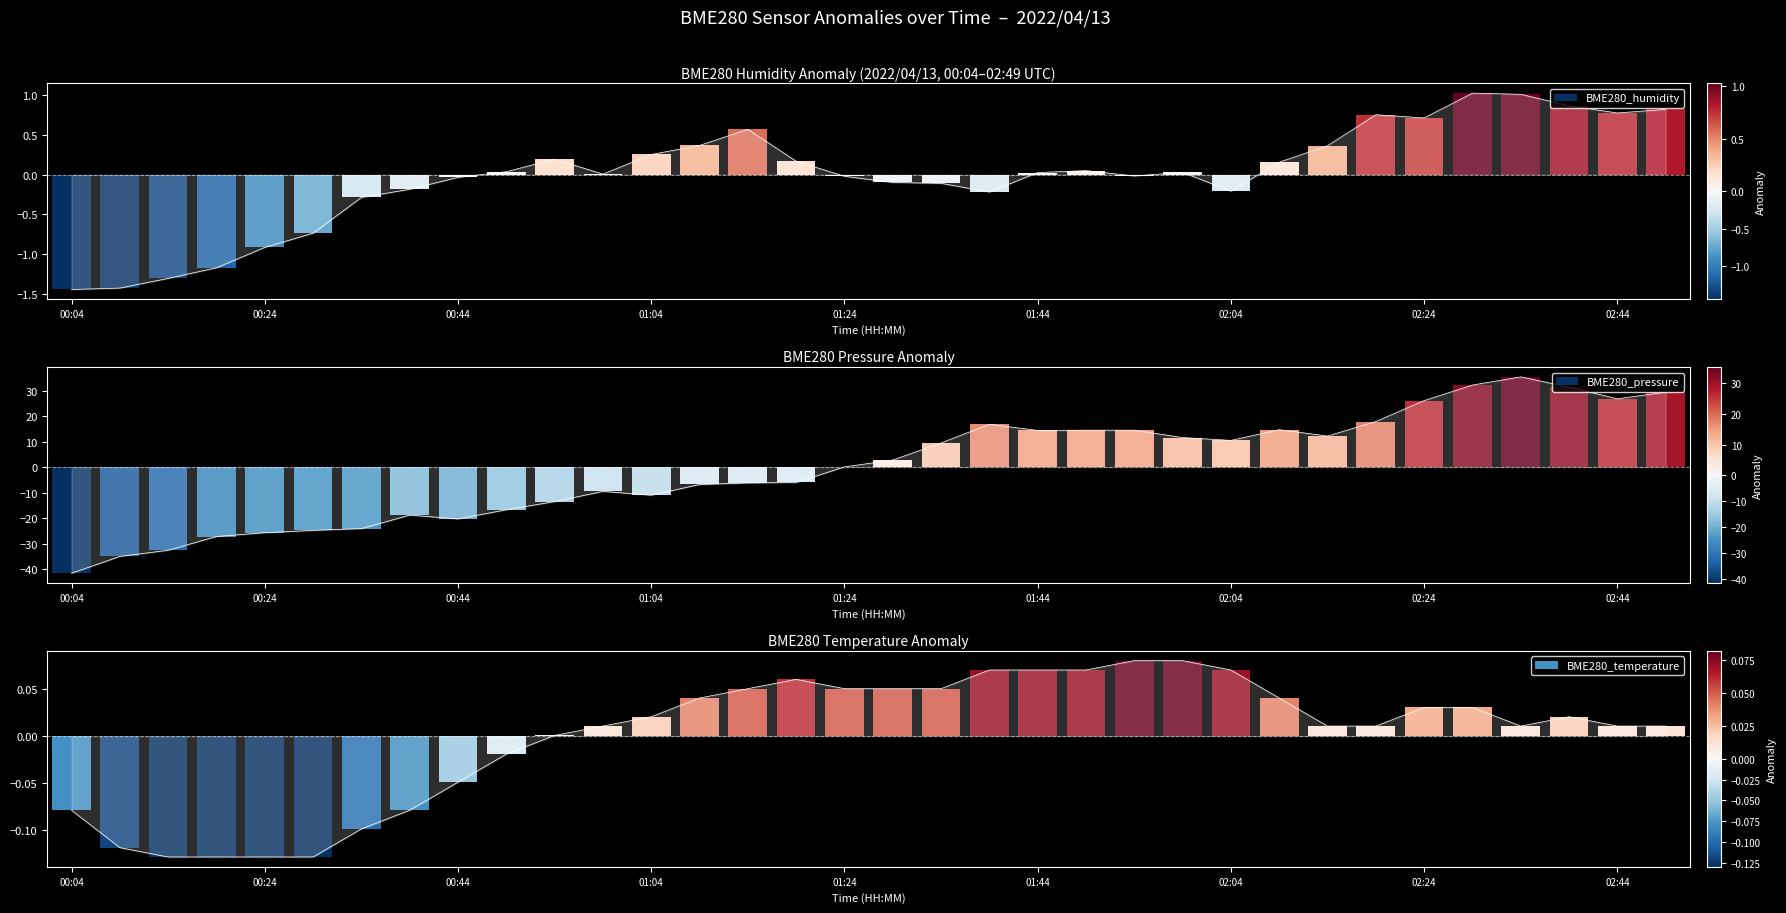

How many values in the BME280_pressure series exceed 2?

17